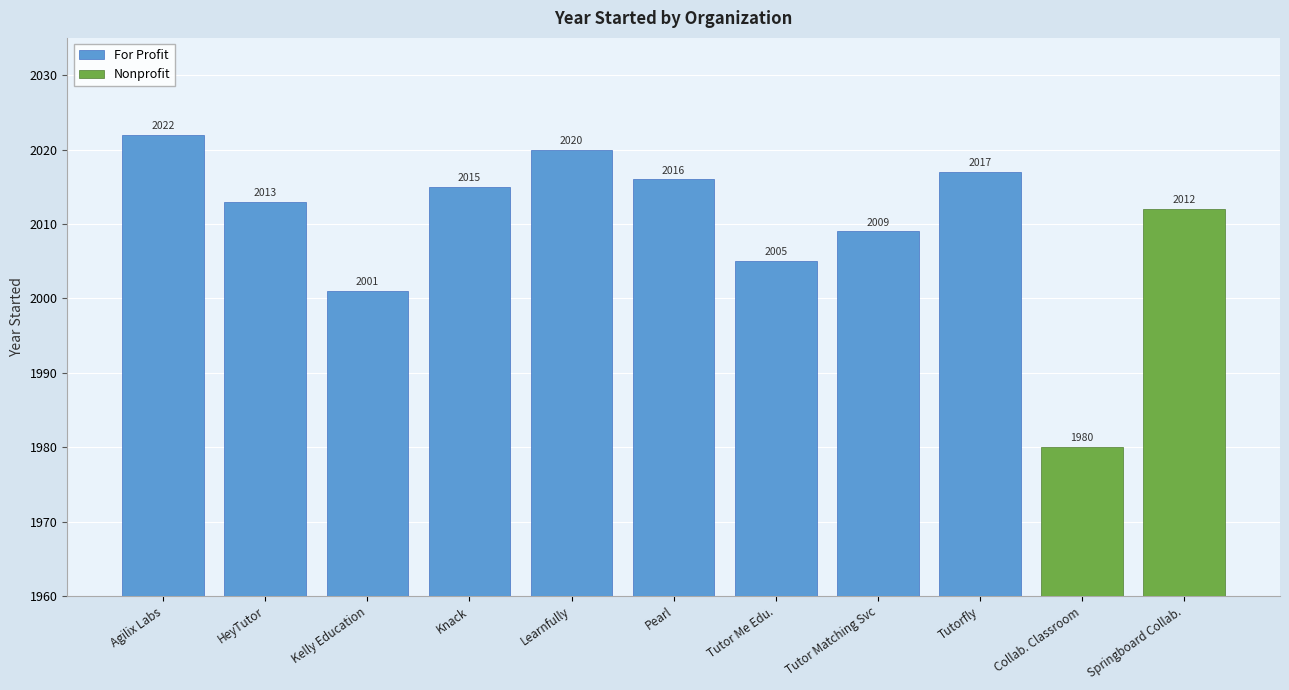

The value at Pearl is 2894. True or false?

False